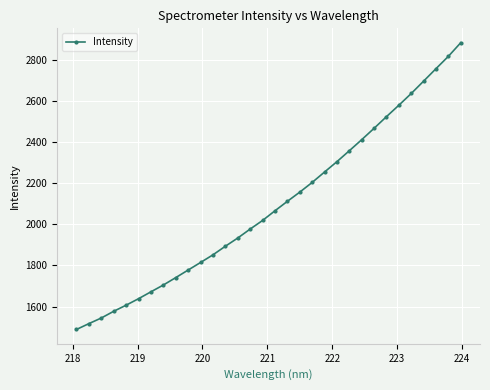

True or false: there are more than 2 points higher than both neighbors.

False